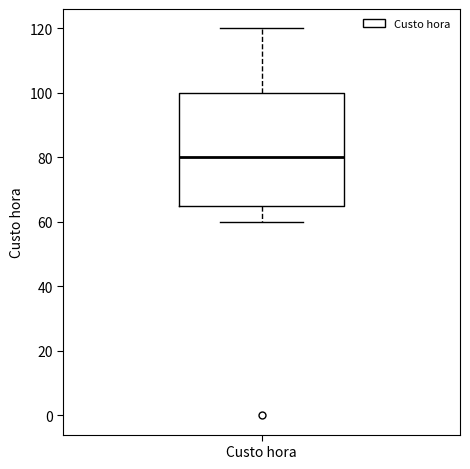

Where is the lower edge of the box for Custo hora on the y-axis? The values are not printed on the chart, so give them approximately, as read against the axis.

66